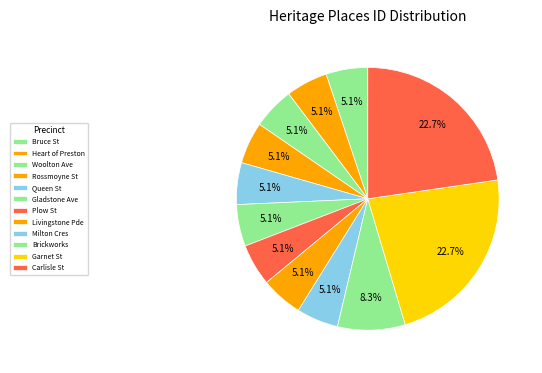

Rank the categories by value from highest to lowest.

CARLISLE STREET PRECINCT, GARNET STREET PRECINCT, BRICKWORKS TERRACE, Milton Crescent Precinct, Livingstone Parade Precinct, Plow Street Precinct, Gladstone Avenue Precinct, Queen Street Precinct, Rossmoyne Street Precinct, Woolton Avenue Precinct, Heart of Preston Estate, Bruce Street Precinct